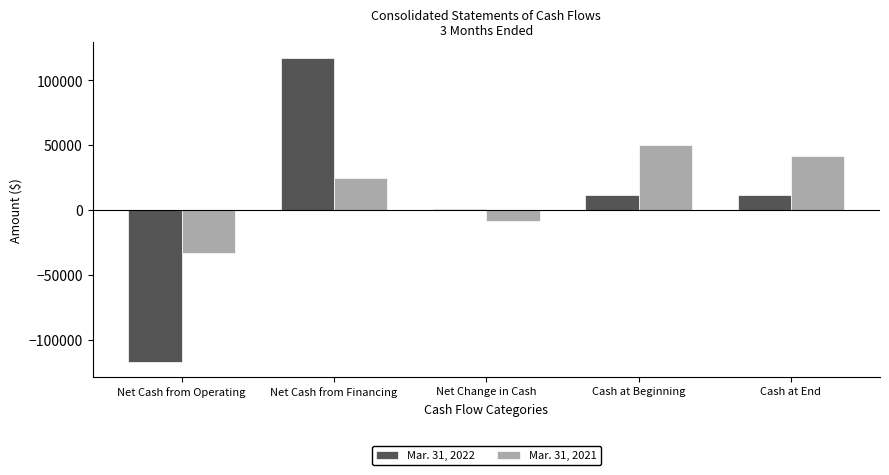

Does the chart contain stacked bars?

No